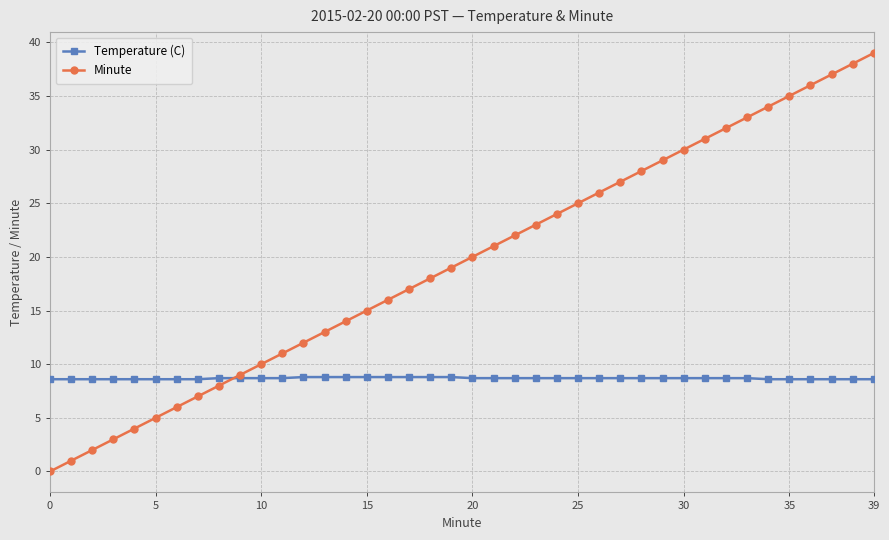

What is the value of the Temperature (C) point at the 4th from the left?

8.6